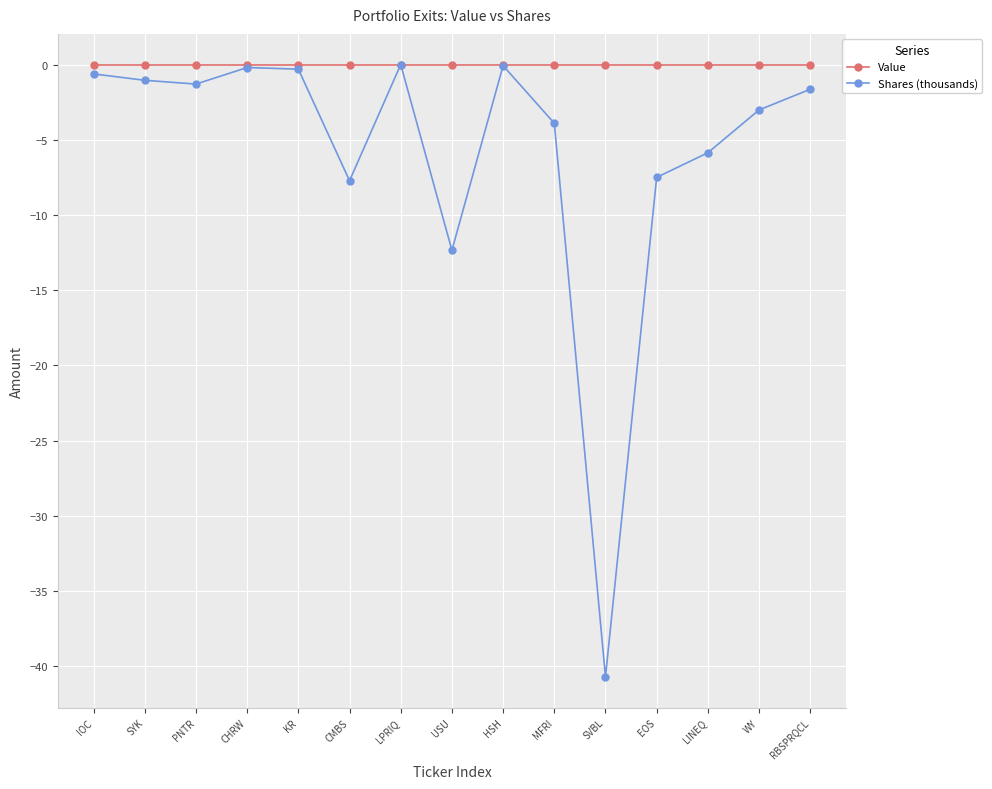

At EOS, list the series in order from largest to smallest.

Value, Shares (thousands)